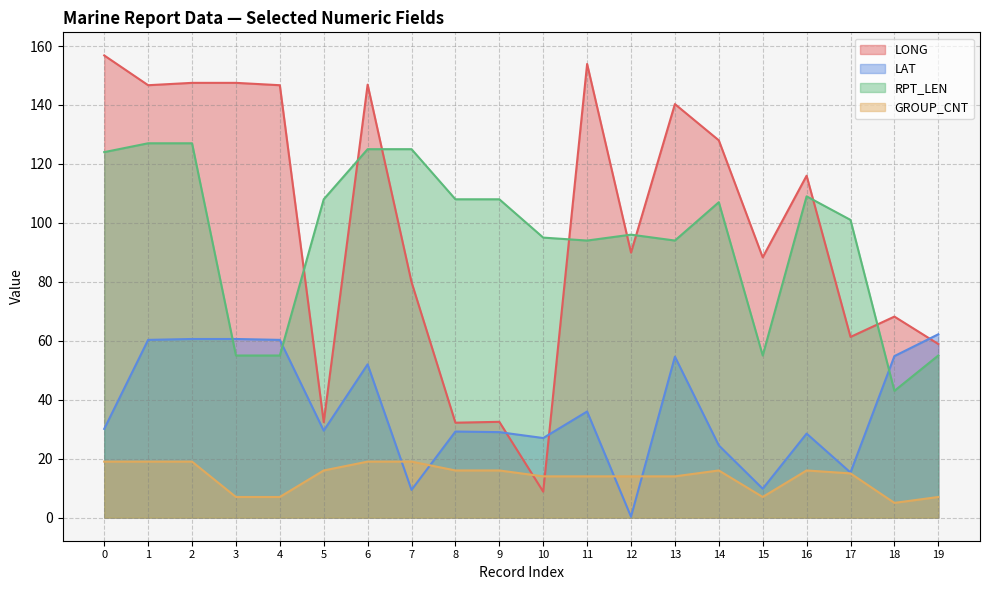

What are all the series names shown in the legend?

LONG, LAT, RPT_LEN, GROUP_CNT